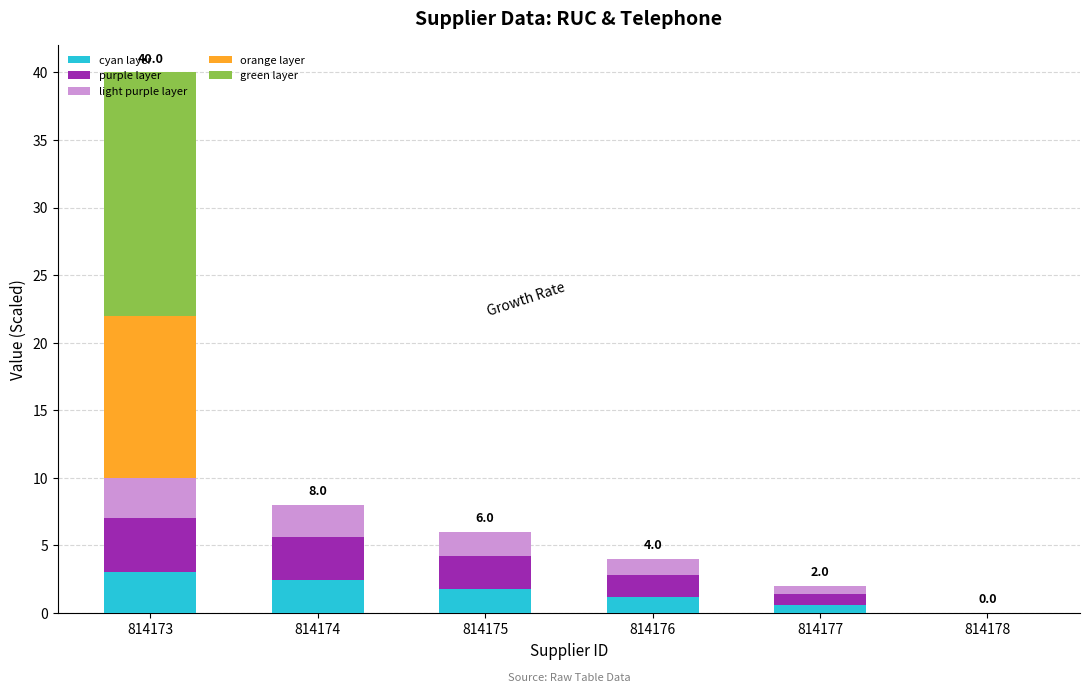

What is the highest value of the cyan layer series?

3.0